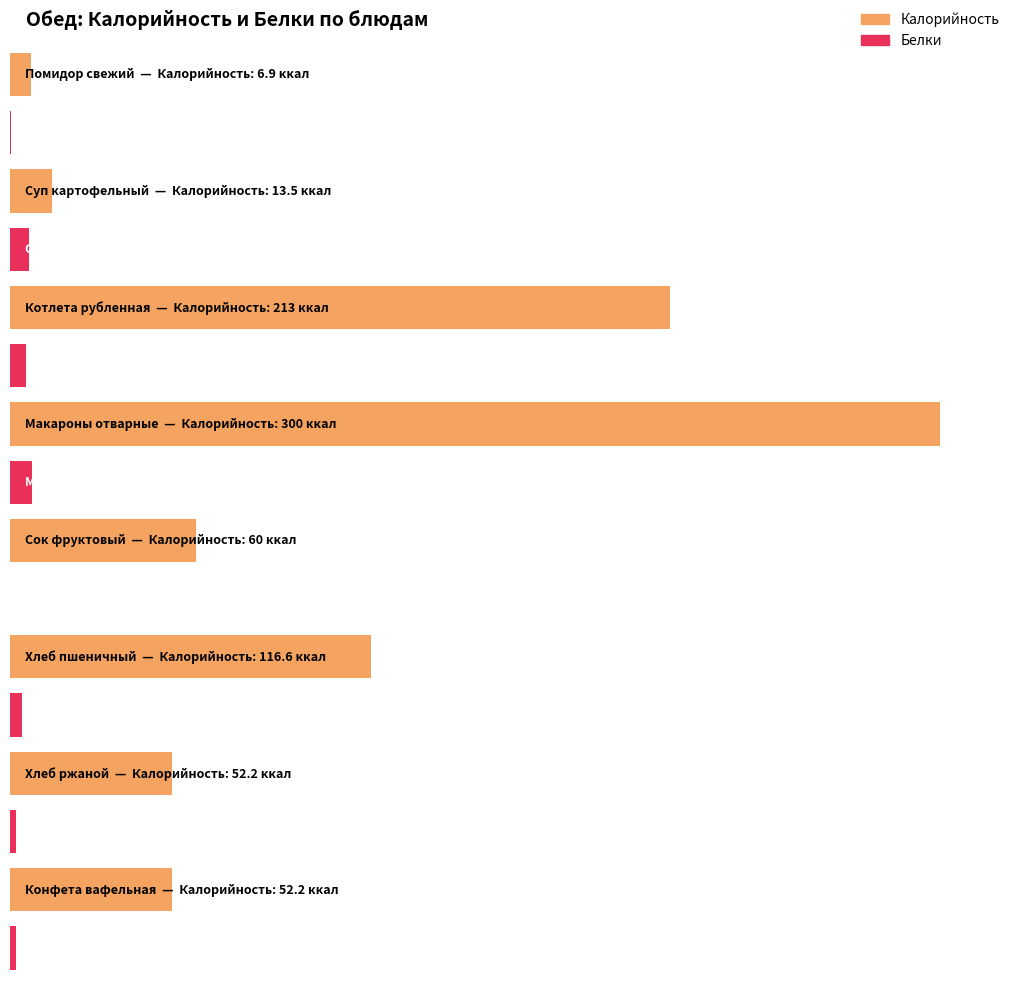

What is the label of the 3rd bar from the right?

Хлеб пшеничный